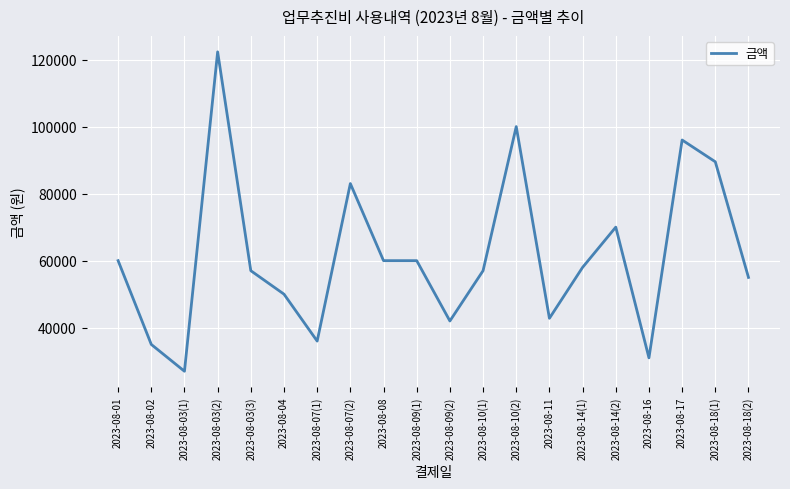

What position from the left is 2023-08-14(1)?

15